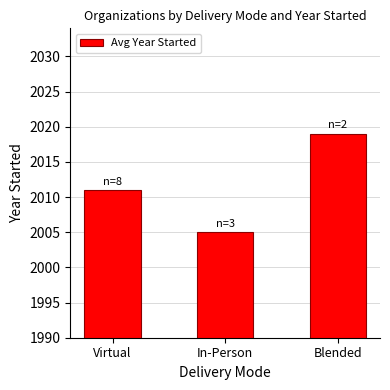

How many distinct data groups are displayed?

1